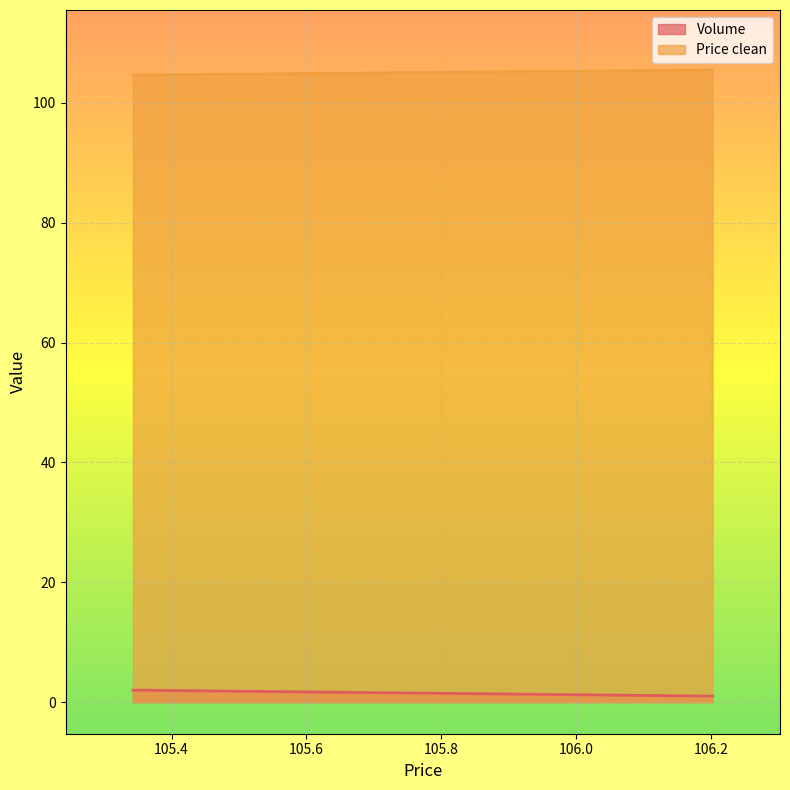

True or false: Price clean has a value of 104.6 at 105.342778.

True